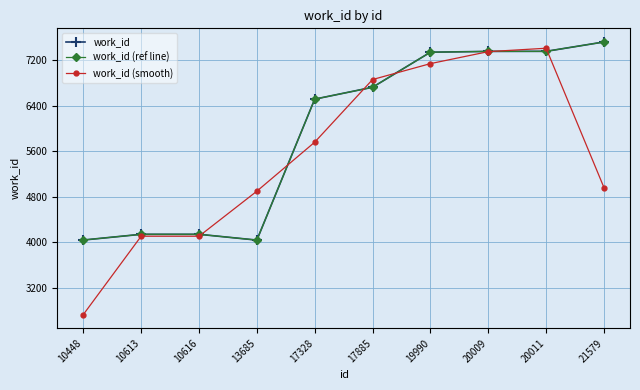

At which category does the chart reach its minimum across all series?

10448